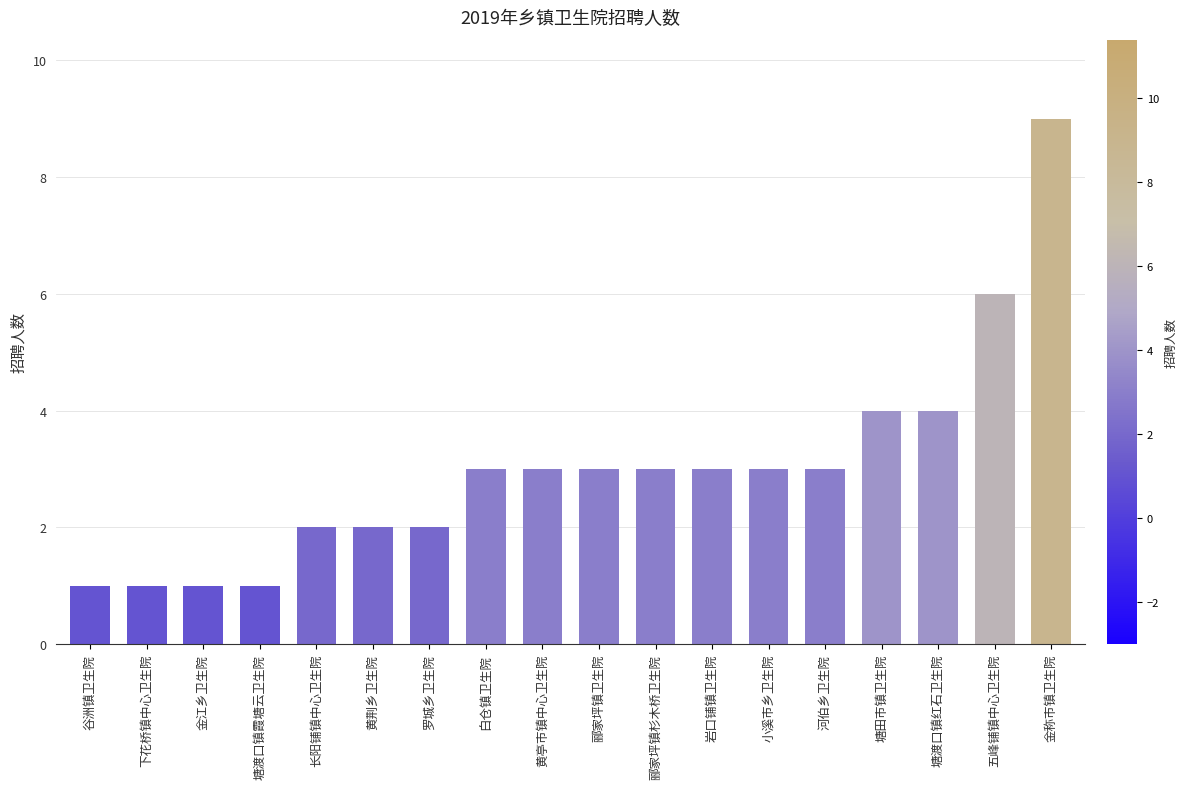

Does the chart contain stacked bars?

No